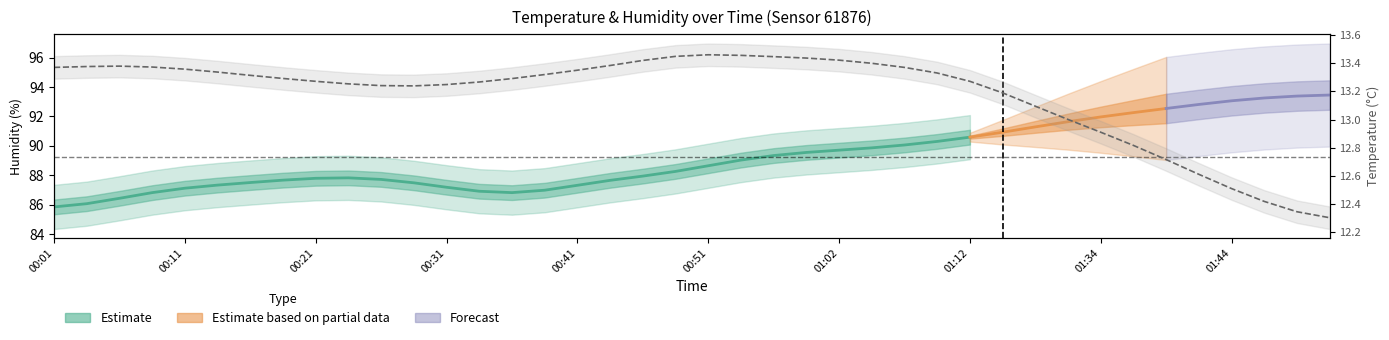

Rank the categories by value from lowest to highest.

01:52, 01:49, 01:47, 01:44, 01:42, 01:39, 01:37, 01:34, 01:32, 01:29, 01:20, 00:29, 00:26, 00:31, 00:23, 00:34, 00:21, 01:12, 00:36, 00:18, 00:16, 00:39, 01:09, 00:13, 00:41, 00:11, 01:07, 00:01, 00:08, 00:03, 00:06, 00:44, 01:04, 00:46, 01:02, 00:59, 00:57, 00:49, 00:54, 00:51